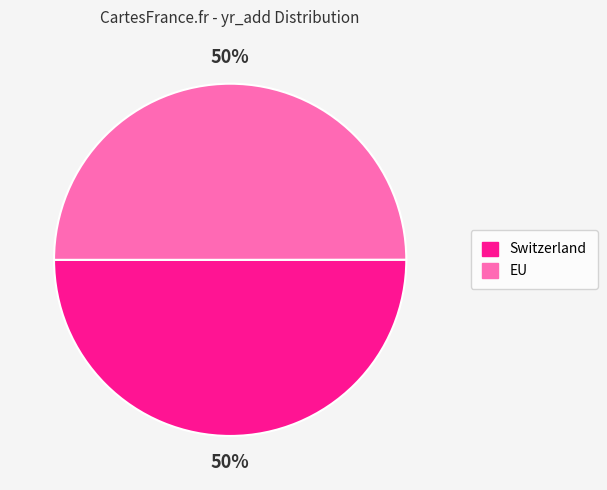

Count the number of slices in the pie.

2